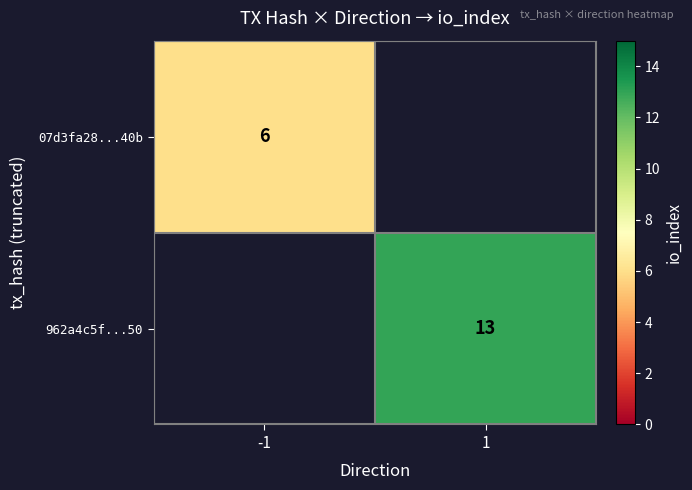

The 07d3fa28...40b series shows 7.9 at -1. True or false?

False